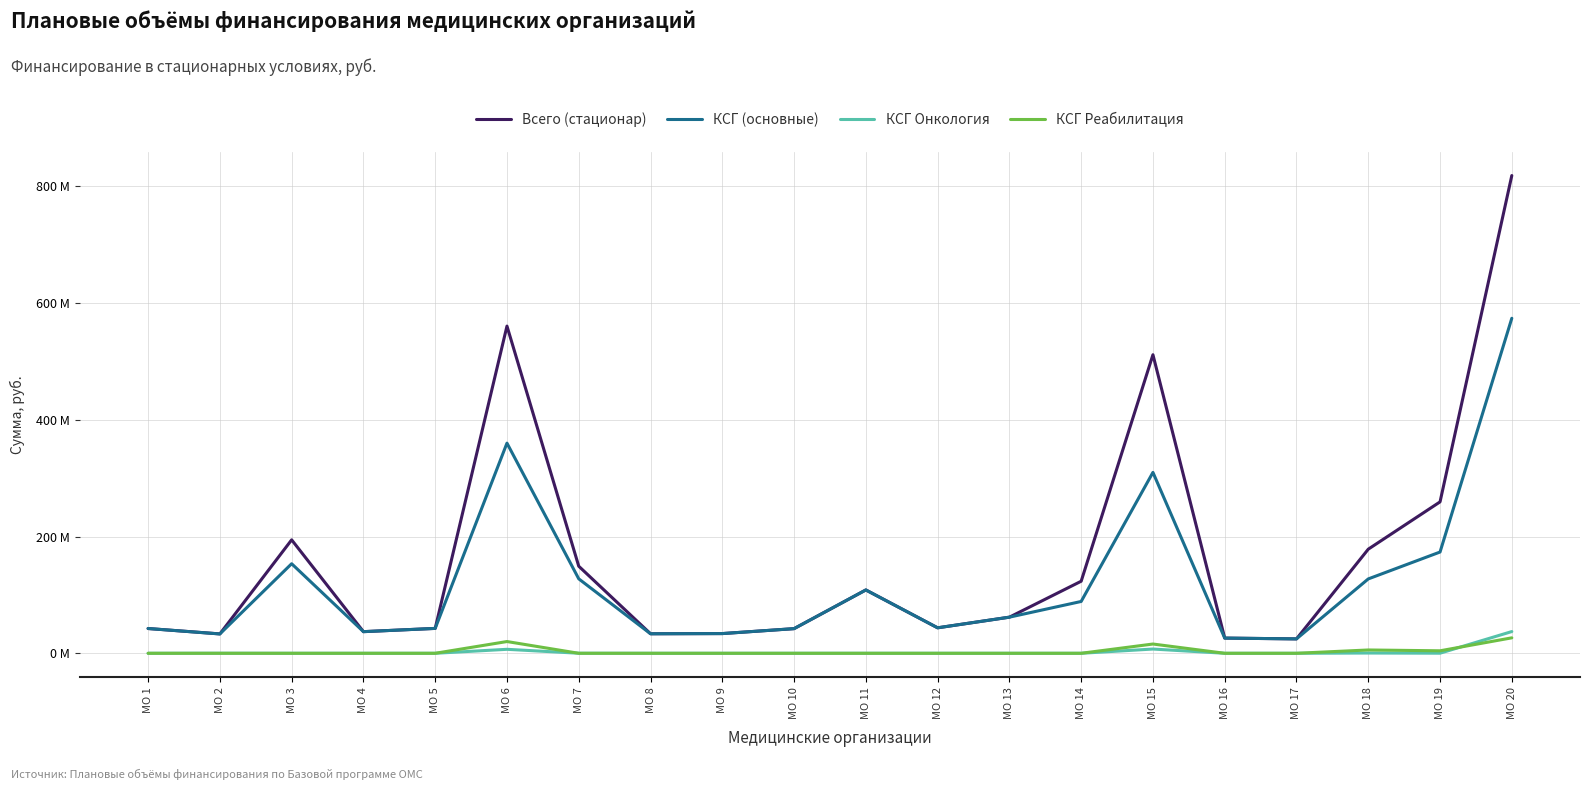

What is the spread (max minus min) of values at МО 7?

149163286